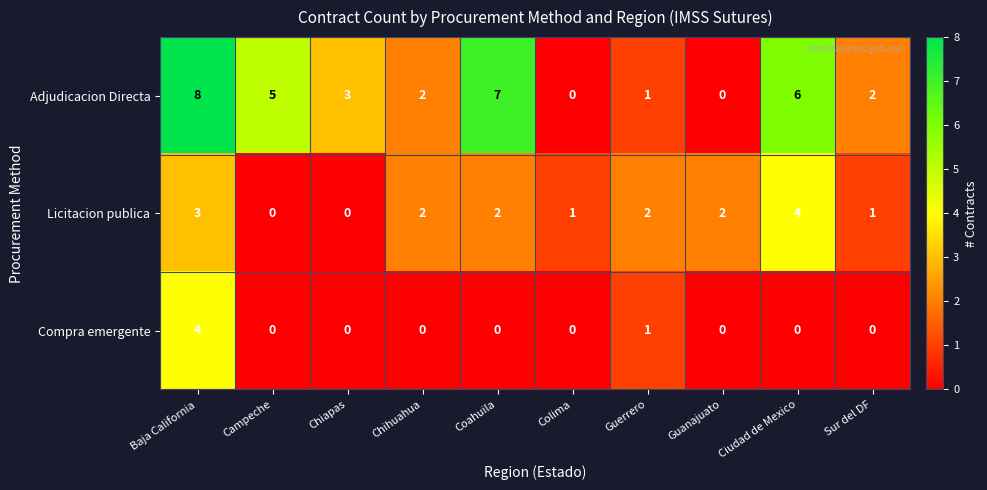

Reading left to right, transcribe all the data shown in this chart.

Adjudicacion Directa: Baja California=8	Campeche=5	Chiapas=3	Chihuahua=2	Coahuila=7	Colima=0	Guerrero=1	Guanajuato=0	Ciudad de Mexico=6	Sur del DF=2
Licitacion publica: Baja California=3	Campeche=0	Chiapas=0	Chihuahua=2	Coahuila=2	Colima=1	Guerrero=2	Guanajuato=2	Ciudad de Mexico=4	Sur del DF=1
Compra emergente: Baja California=4	Campeche=0	Chiapas=0	Chihuahua=0	Coahuila=0	Colima=0	Guerrero=1	Guanajuato=0	Ciudad de Mexico=0	Sur del DF=0